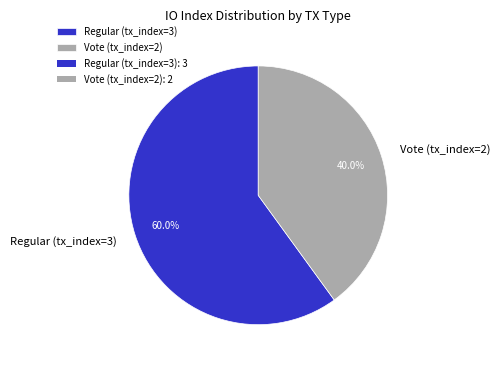

Rank the categories by value from lowest to highest.

Vote (tx_index=2), Regular (tx_index=3)